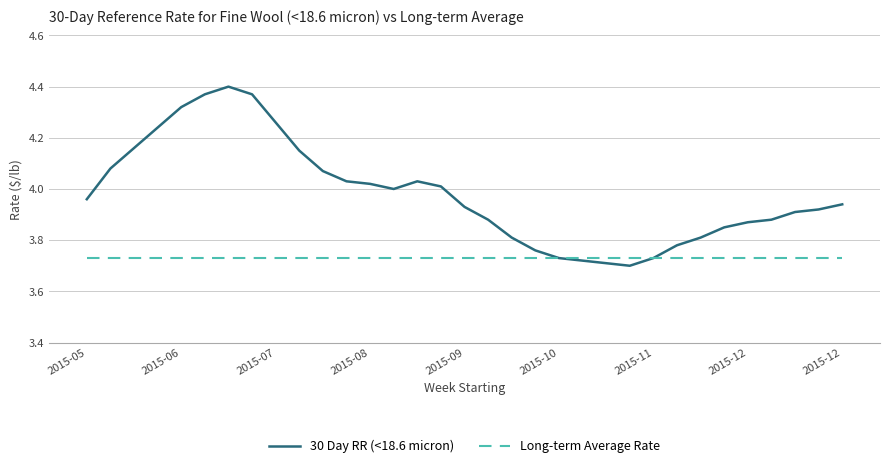

List the series in order of their overall mean, highest first.

30 Day RR (<18.6 micron), Long-term Average Rate